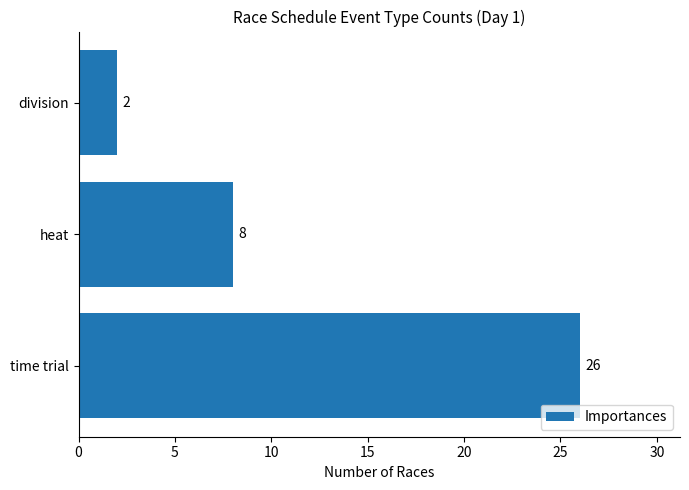

What is the sum of all values?

36